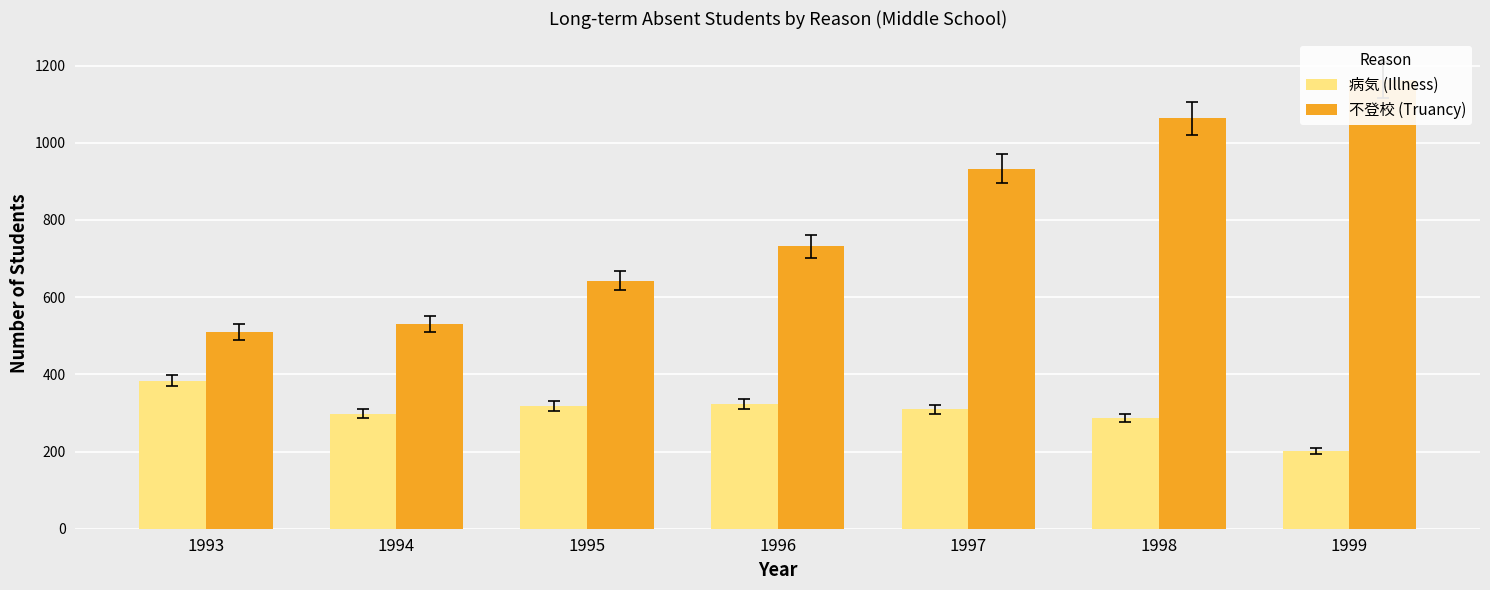

True or false: 病気 (Illness) has a value of 287 at 1998.

True